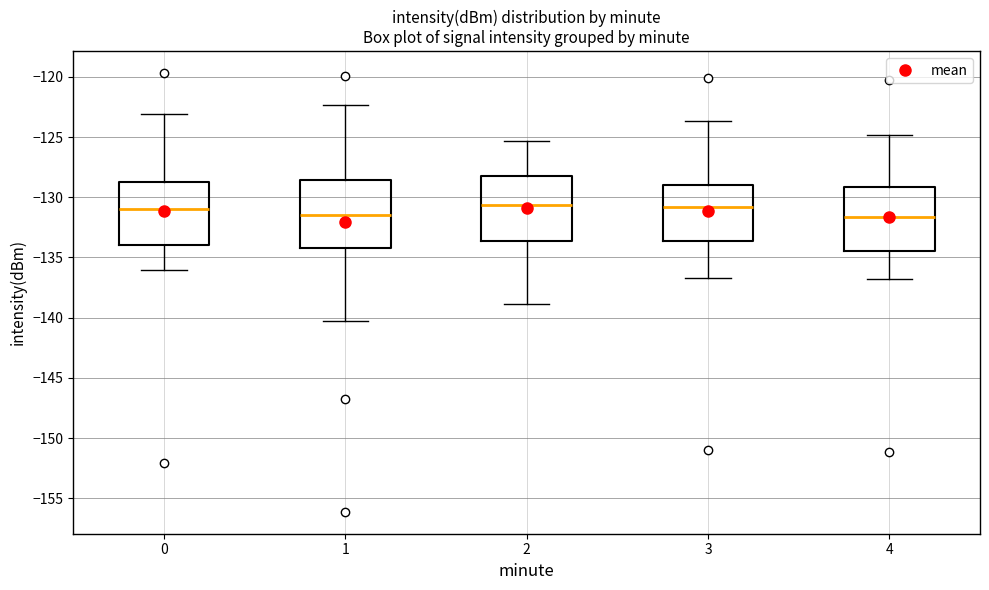

Reading left to right, transcribe this box plot: for each box, give where its median line is, the range the box spans, and where its two whiskers end, as read against the y-axis. The values are not printed on the chart, so give them approximately, as read against the axis.

0: median -131.0, box -134.0 to -128.5, whiskers -136.0 to -123.0
1: median -131.5, box -134.0 to -128.5, whiskers -140.5 to -122.5
2: median -130.5, box -133.5 to -128.0, whiskers -139.0 to -125.5
3: median -131.0, box -133.5 to -129.0, whiskers -136.5 to -123.5
4: median -131.5, box -134.5 to -129.0, whiskers -137.0 to -125.0